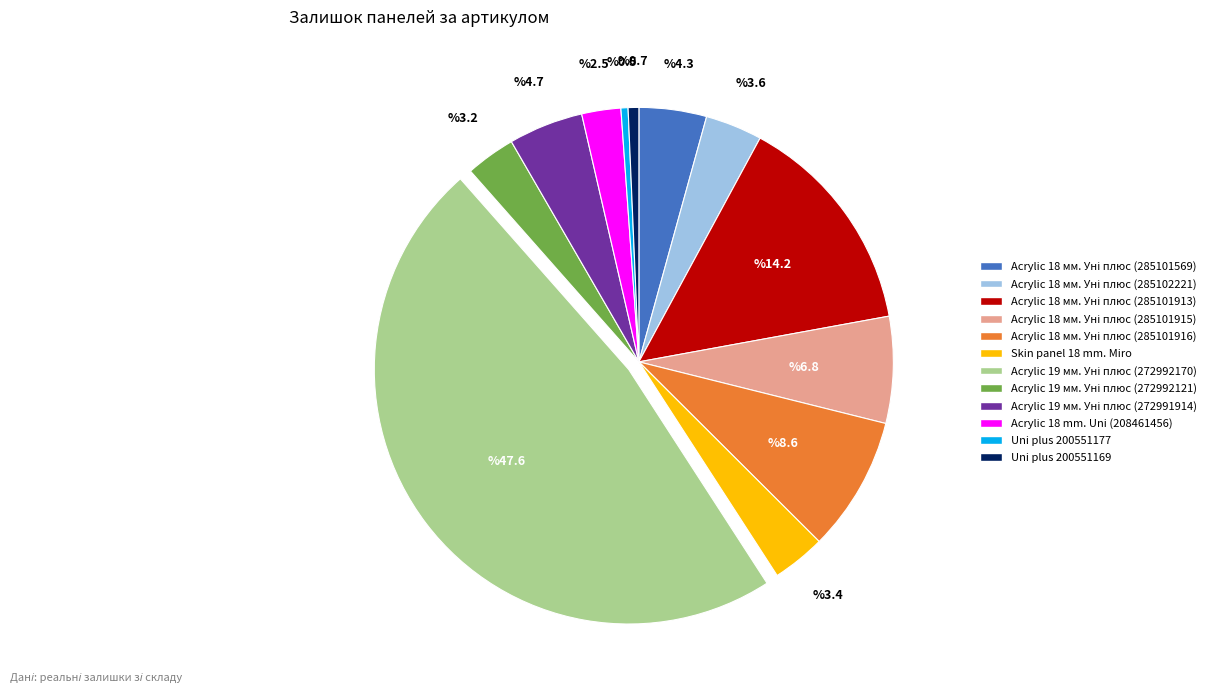

Is it true that Skin panel 18 mm. Miro is 16% of the pie?

False